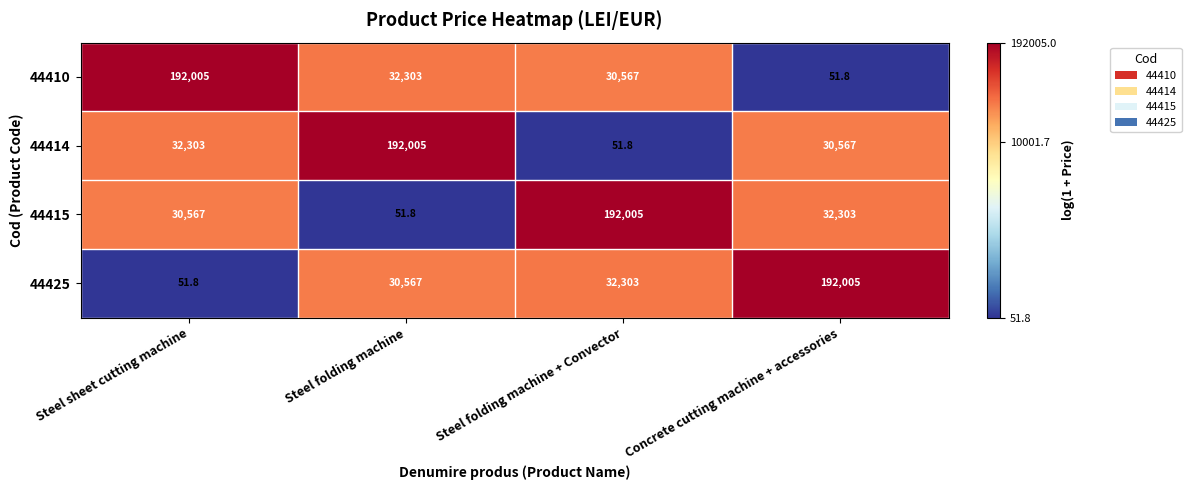

Is it true that 44425 equals 20560.9 at Steel folding machine?

False